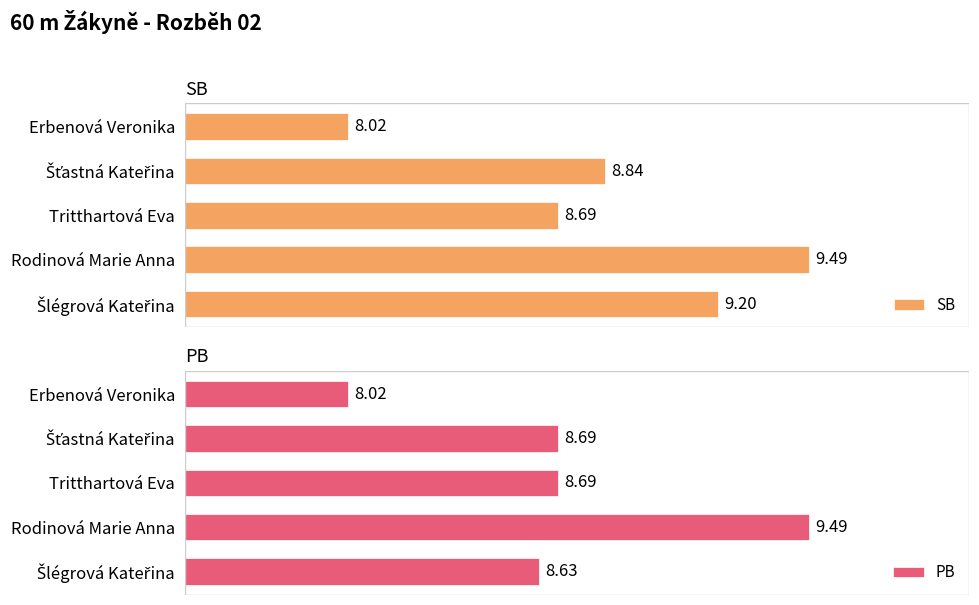

At how many categories does at least one series exceed 8?

5